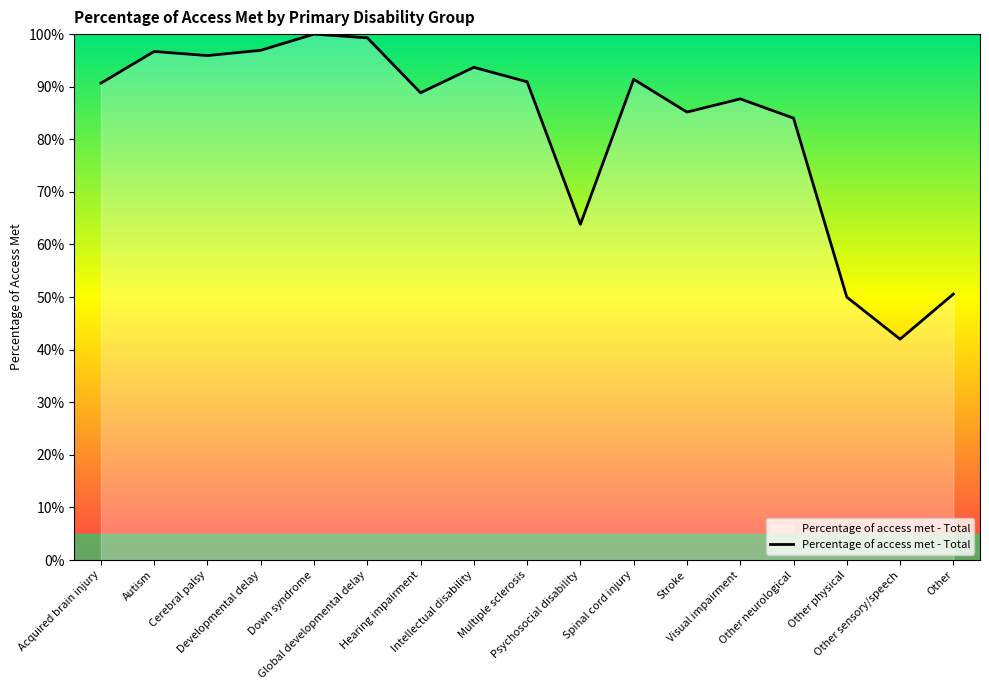

Is it true that the value at Global developmental delay is 0.4?

False